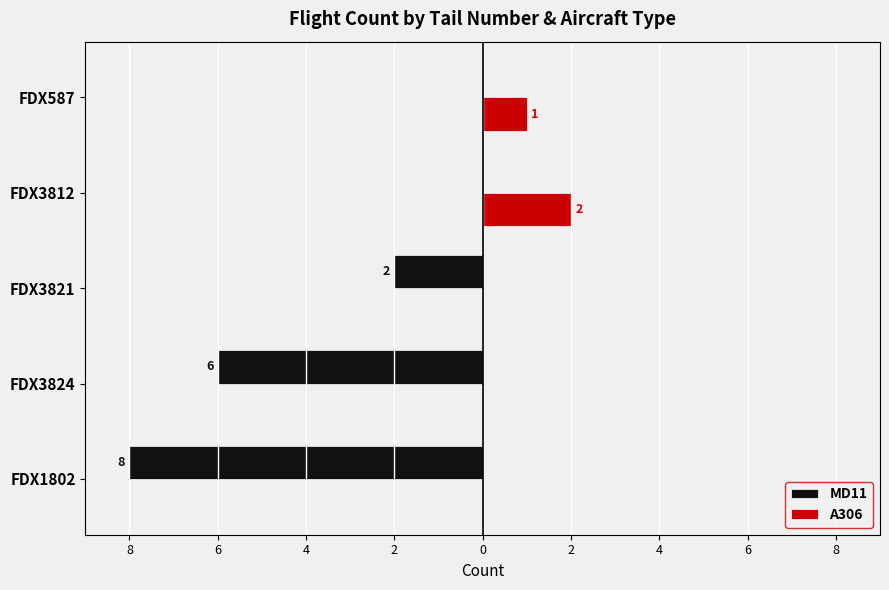

What are all the series names shown in the legend?

MD11, A306